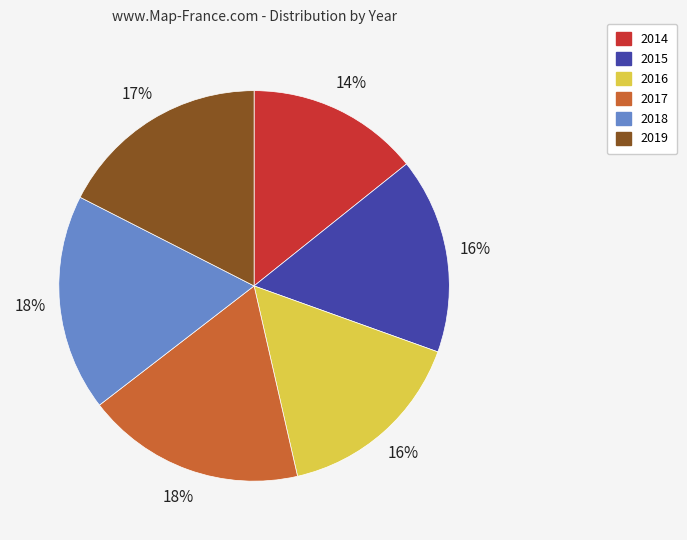

True or false: 2018 accounts for 23% of the total.

False